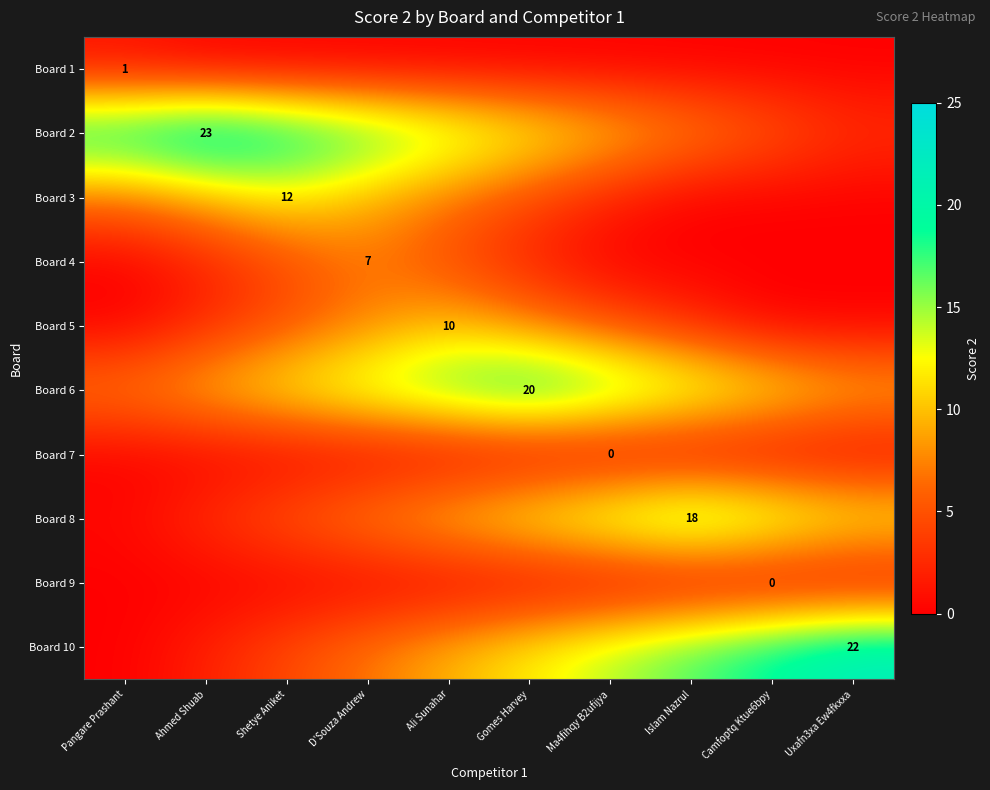

At which category is the sum across all series the highest?

Ali Sunahar